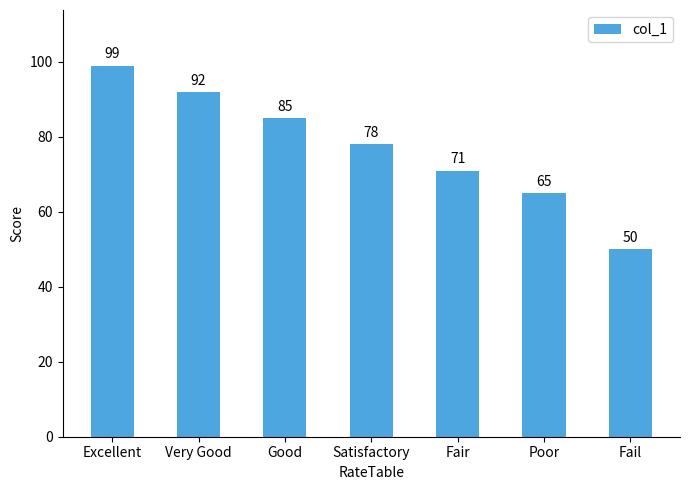

Reading right to left, transcribe all the data shown in this chart.

Fail=50	Poor=65	Fair=71	Satisfactory=78	Good=85	Very Good=92	Excellent=99